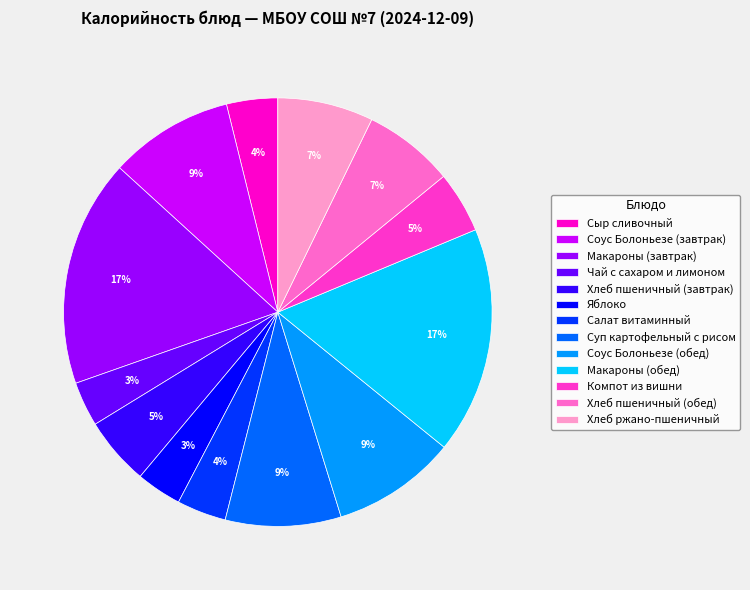

How many slices are in this pie chart?

13